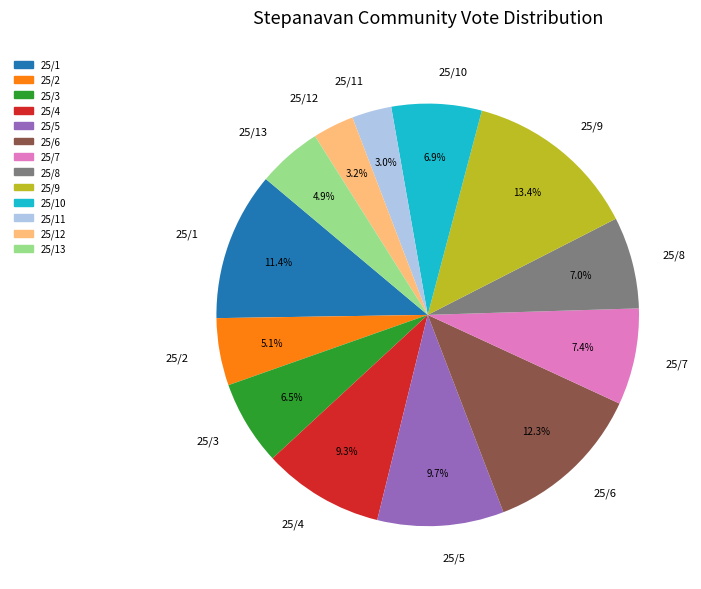

Does 25/7 represent more than half of the total?

No